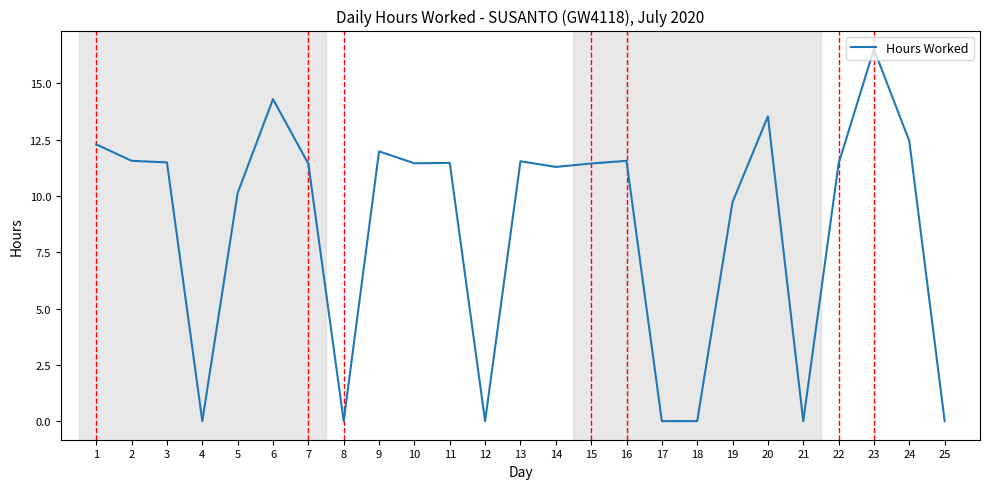

Which label corresponds to the largest value in the chart?

23